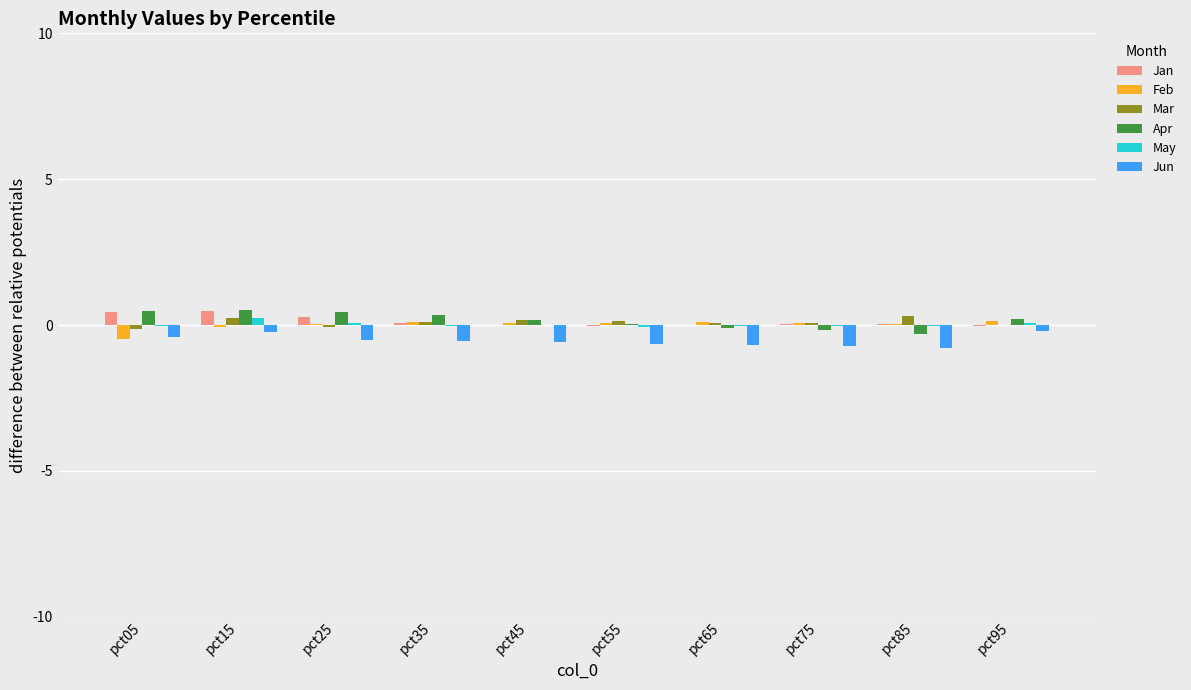

What is the highest value of the Jan series?

0.5